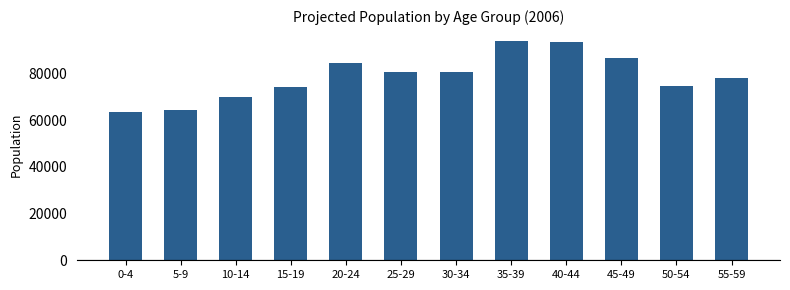

True or false: the data shows 93640 at 40-44.

True